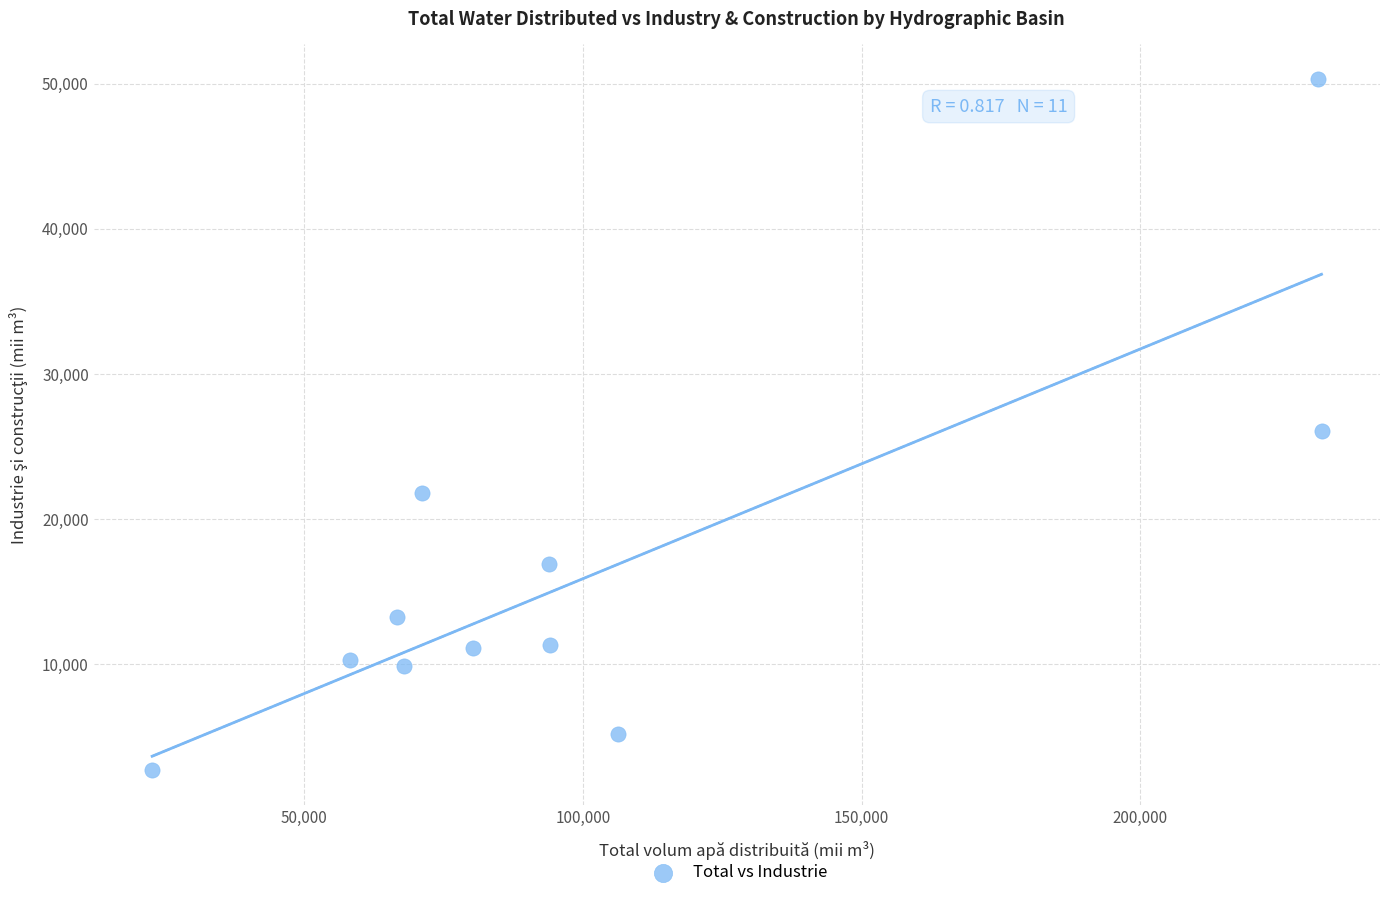

What is the average X value?

102313.4